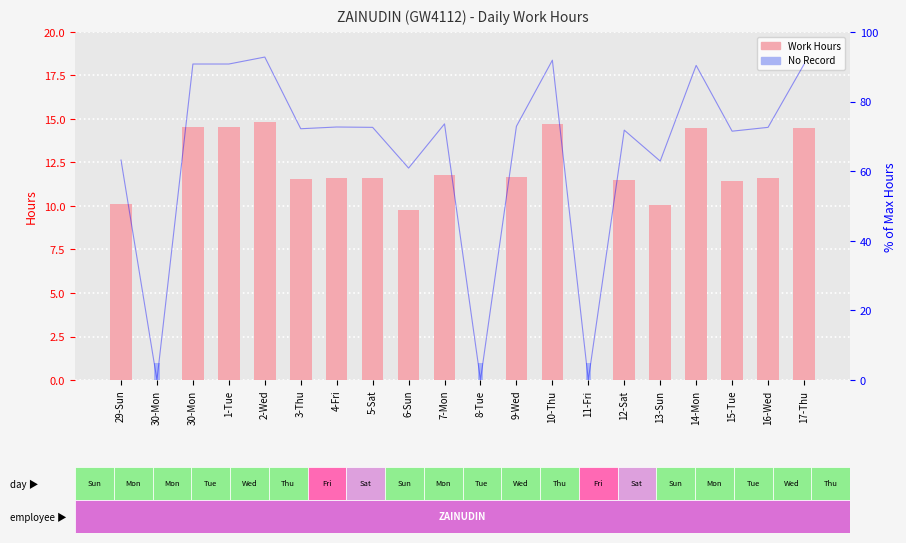

What is the difference between the second highest and second lowest values in the No Record series?

1.0